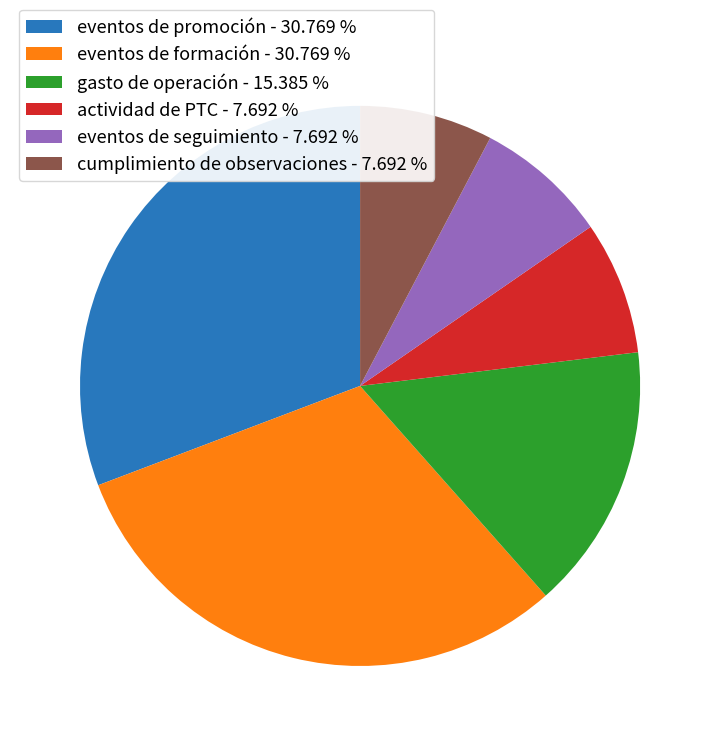

Between gasto de operación - 15.385 % and cumplimiento de observaciones - 7.692 %, which is larger?

gasto de operación - 15.385 %